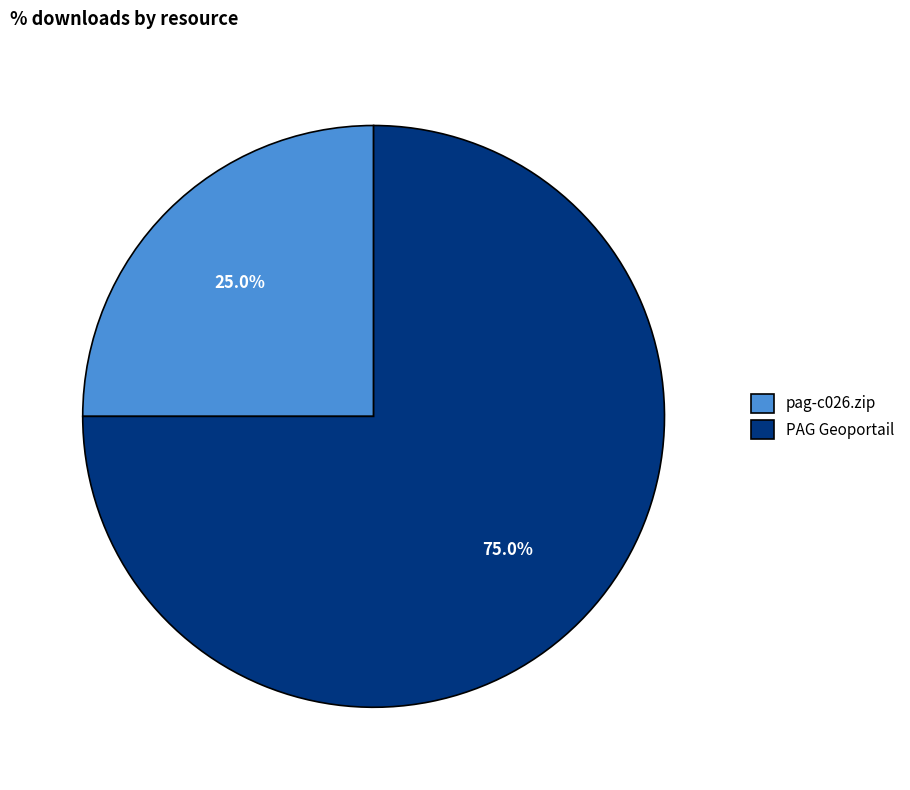

What percentage do pag-c026.zip and PAG Geoportail together represent?

100.0%